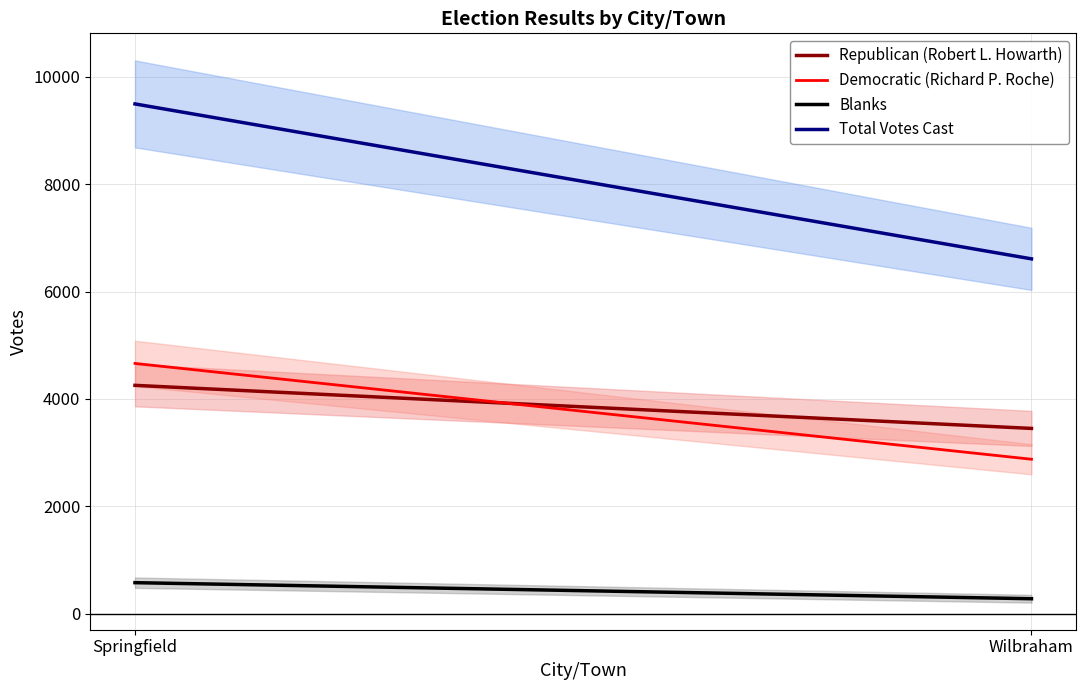

Which series has the largest total across all categories?

Total Votes Cast